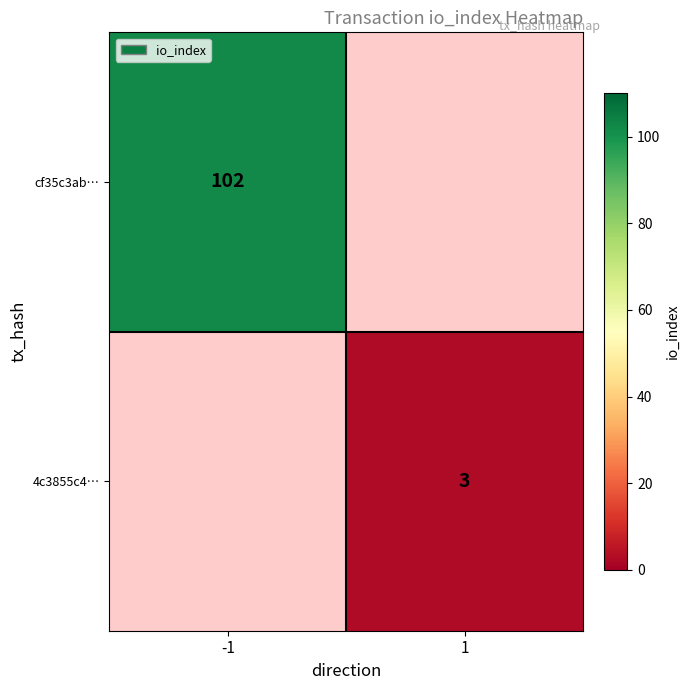

Is it true that 4c3855c4… equals 1 at 1?

False